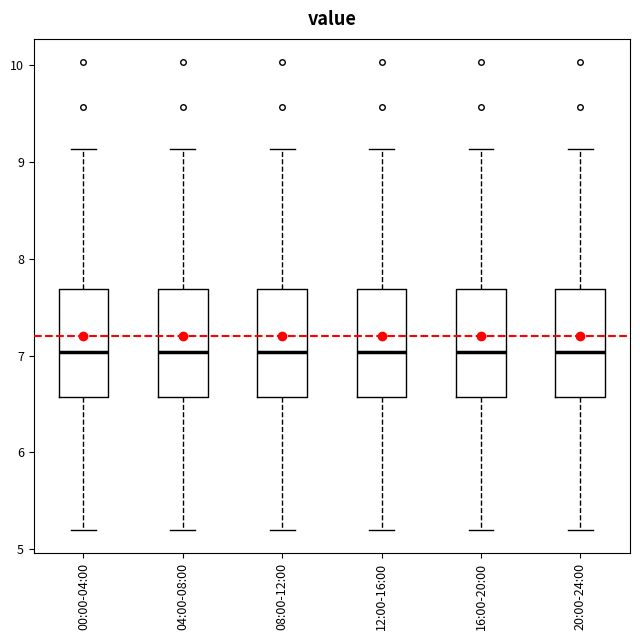

Where does the median line of the box for 16:00-20:00 sit on the y-axis? The values are not printed on the chart, so give them approximately, as read against the axis.

7.0